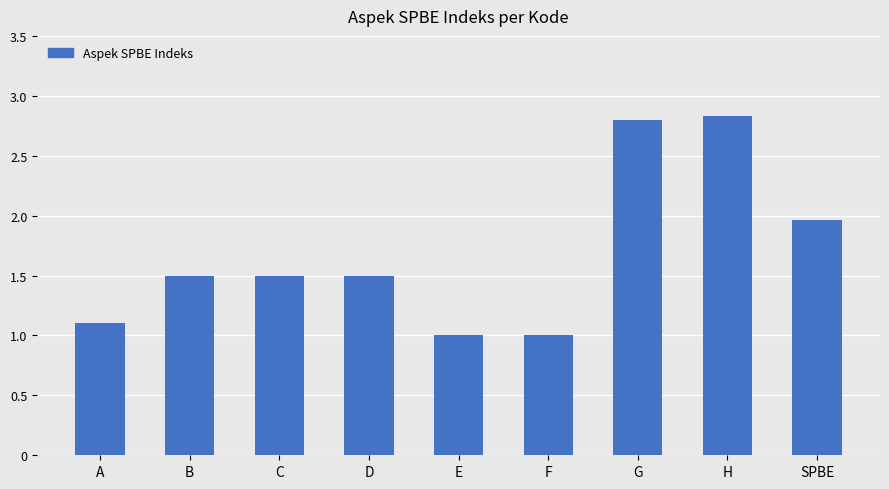

What is the maximum value shown in the chart?

2.8